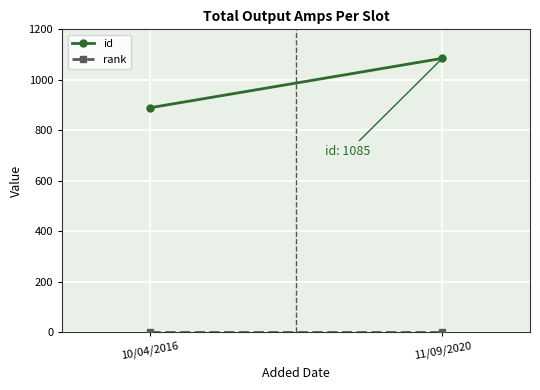

Is it true that id equals 889 at 10/04/2016?

True